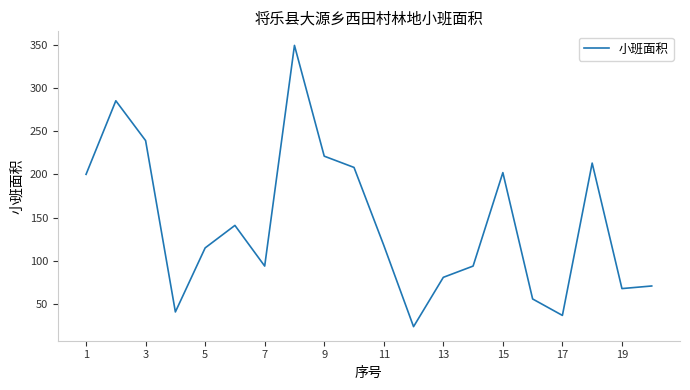

What is the difference between the maximum and minimum values?

325